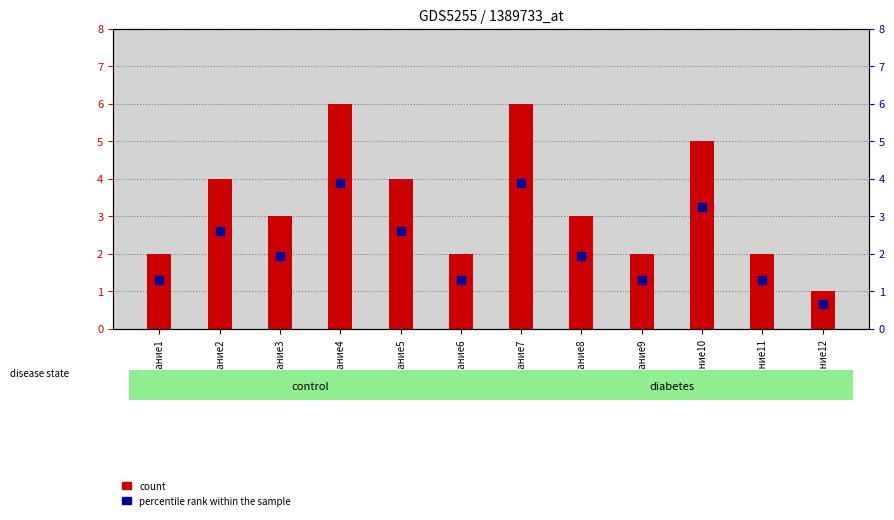

Which series reaches the minimum Y coordinate?

percentile rank within the sample